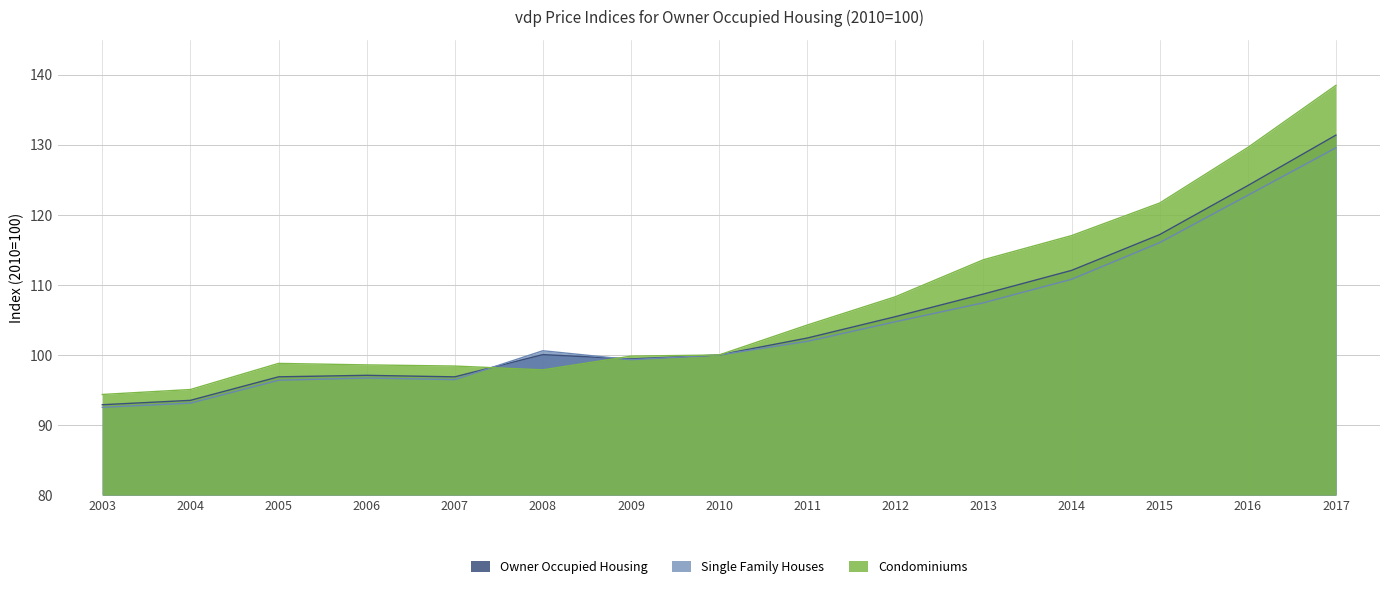

Reading right to left, what are all the values shown in this chart?

Owner Occupied Housing: 2017=131.4	2016=124.2	2015=117.2	2014=112.1	2013=108.7	2012=105.5	2011=102.4	2010=100.0	2009=99.4	2008=100.0	2007=96.9	2006=97.1	2005=96.9	2004=93.5	2003=92.9
Single Family Houses: 2017=129.6	2016=122.8	2015=116.0	2014=110.8	2013=107.5	2012=104.7	2011=101.9	2010=100.0	2009=99.3	2008=100.6	2007=96.5	2006=96.7	2005=96.4	2004=93.1	2003=92.5
Condominiums: 2017=138.5	2016=129.6	2015=121.7	2014=117.0	2013=113.6	2012=108.3	2011=104.3	2010=100.0	2009=99.8	2008=97.9	2007=98.4	2006=98.6	2005=98.8	2004=95.1	2003=94.4